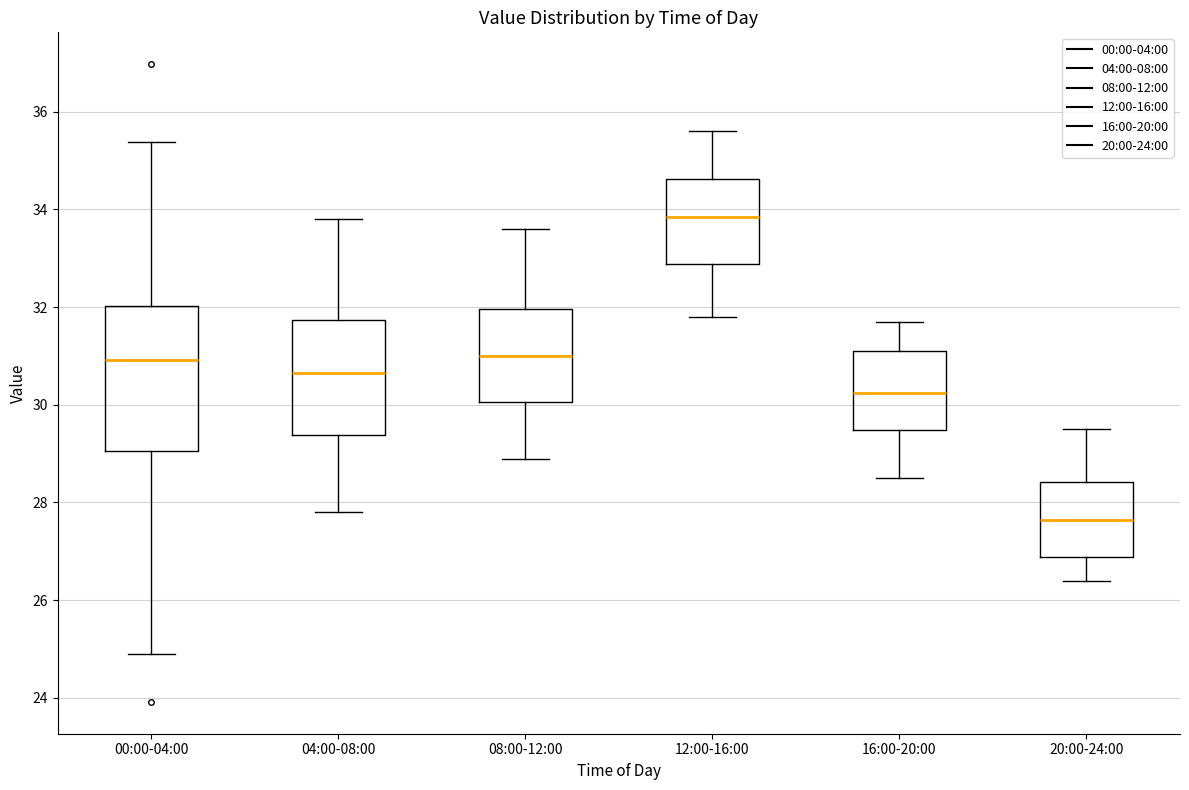

Which box has the lowest median line?

20:00-24:00